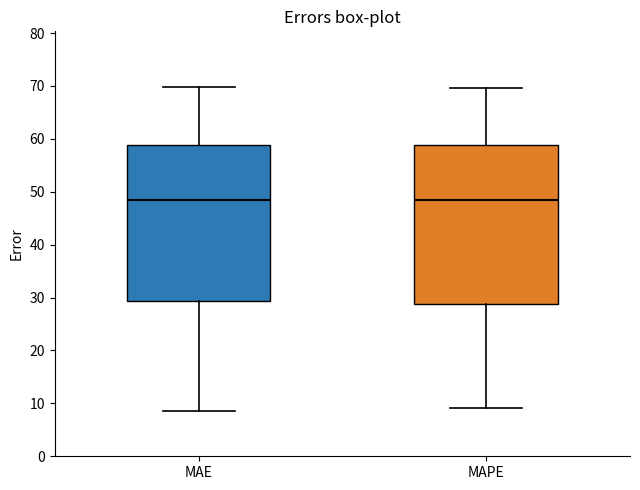

Reading left to right, read every box against the y-axis: the position of its median line, the range the box covers, and the ends of its whiskers. The values are not printed on the chart, so give them approximately, as read against the axis.

MAE: median 48, box 29 to 59, whiskers 9 to 70
MAPE: median 48, box 29 to 59, whiskers 9 to 70